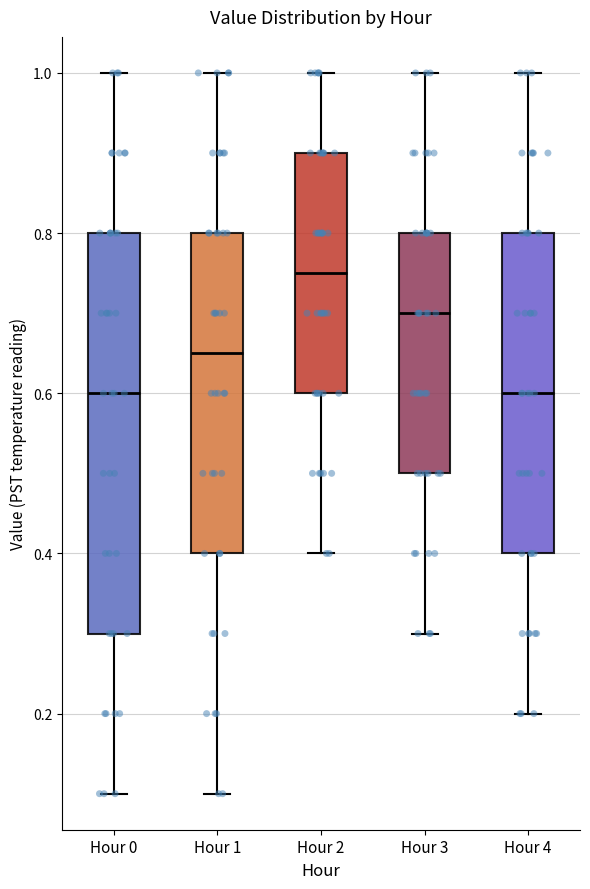

Reading left to right, read every box against the y-axis: the position of its median line, the range the box covers, and the ends of its whiskers. The values are not printed on the chart, so give them approximately, as read against the axis.

Hour 0: median 0.60, box 0.30 to 0.80, whiskers 0.10 to 1.00
Hour 1: median 0.66, box 0.40 to 0.80, whiskers 0.10 to 1.00
Hour 2: median 0.76, box 0.60 to 0.90, whiskers 0.40 to 1.00
Hour 3: median 0.70, box 0.50 to 0.80, whiskers 0.30 to 1.00
Hour 4: median 0.60, box 0.40 to 0.80, whiskers 0.20 to 1.00